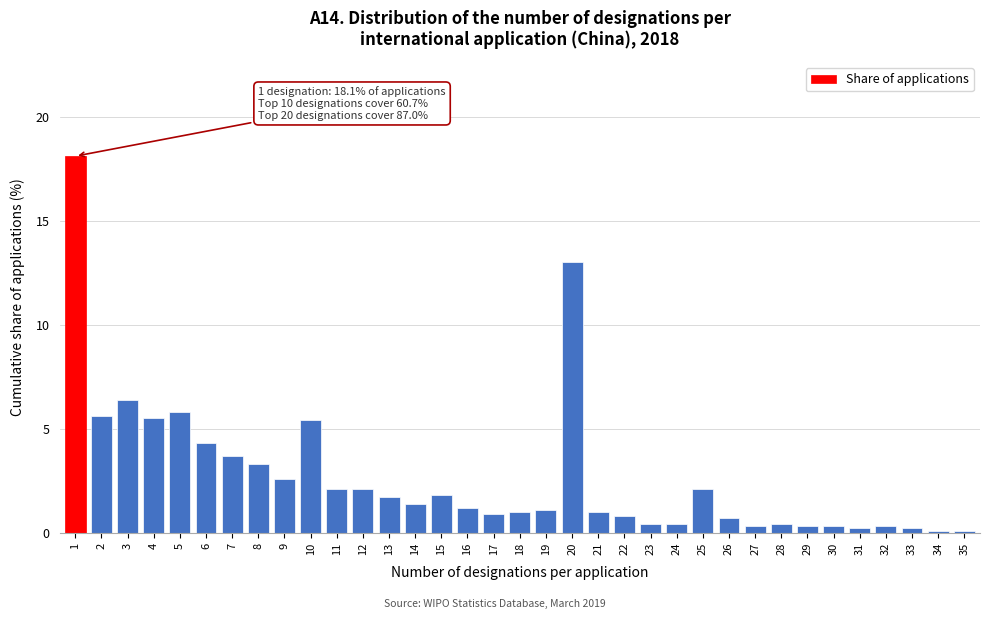

At which label is the value closest to 9?

3